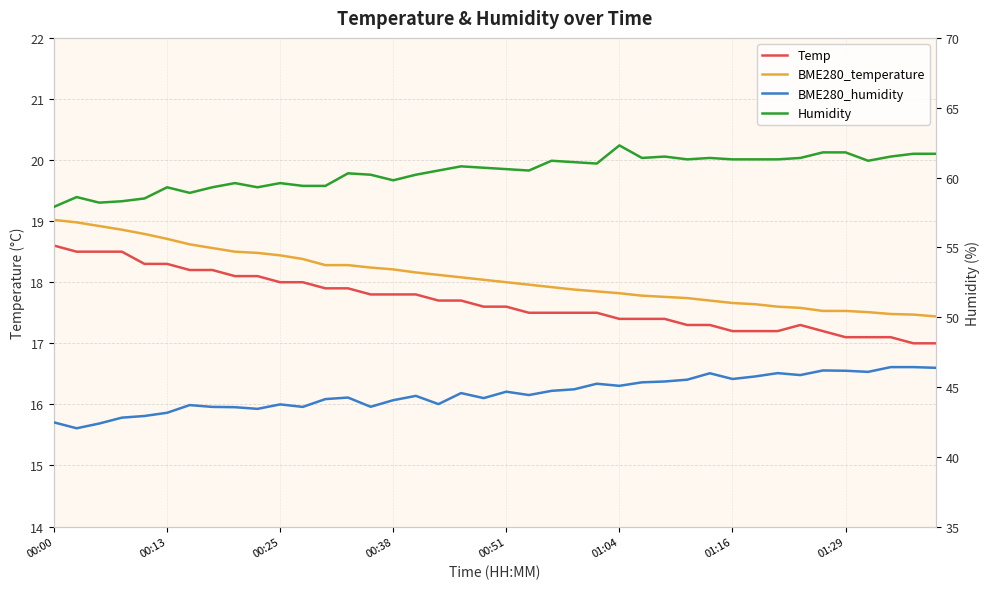

The Temp series shows 17.5 at 21. True or false?

True